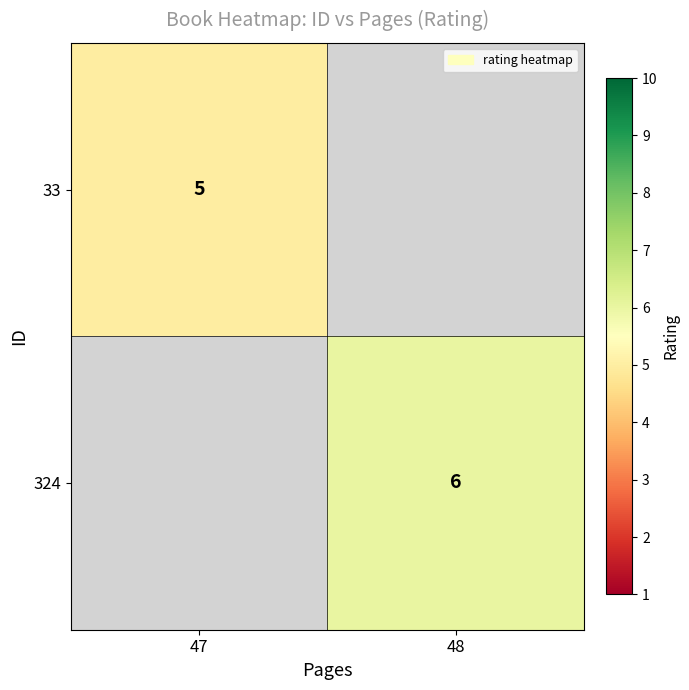

True or false: 324 has a value of 6 at 48.

True